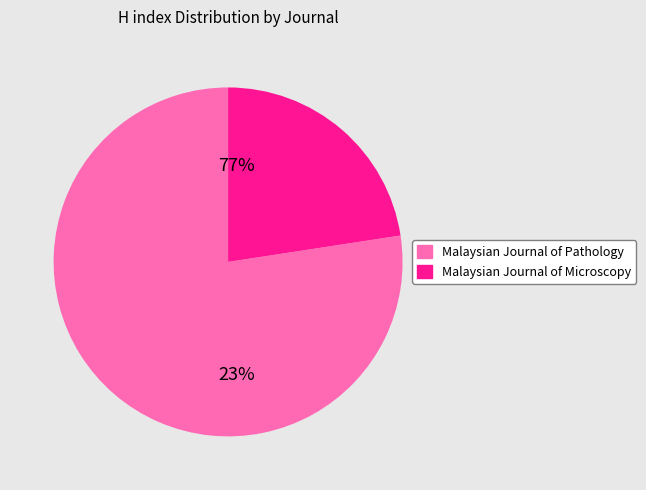

To the nearest percent, what percentage of the pie is Malaysian Journal of Pathology?

77%